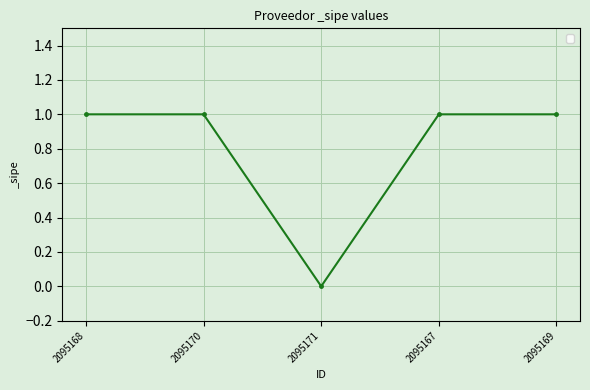

The chart shows a value of 2 at 2095168. True or false?

False